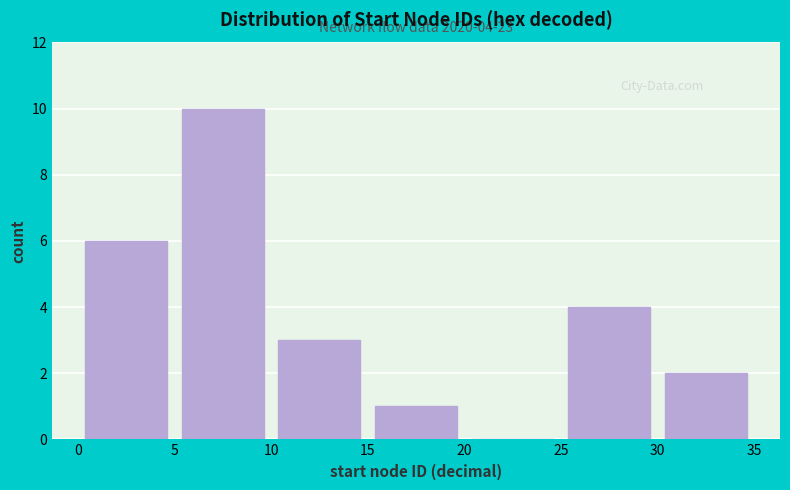

Which range on the x-axis has the tallest bar?

5 to 10